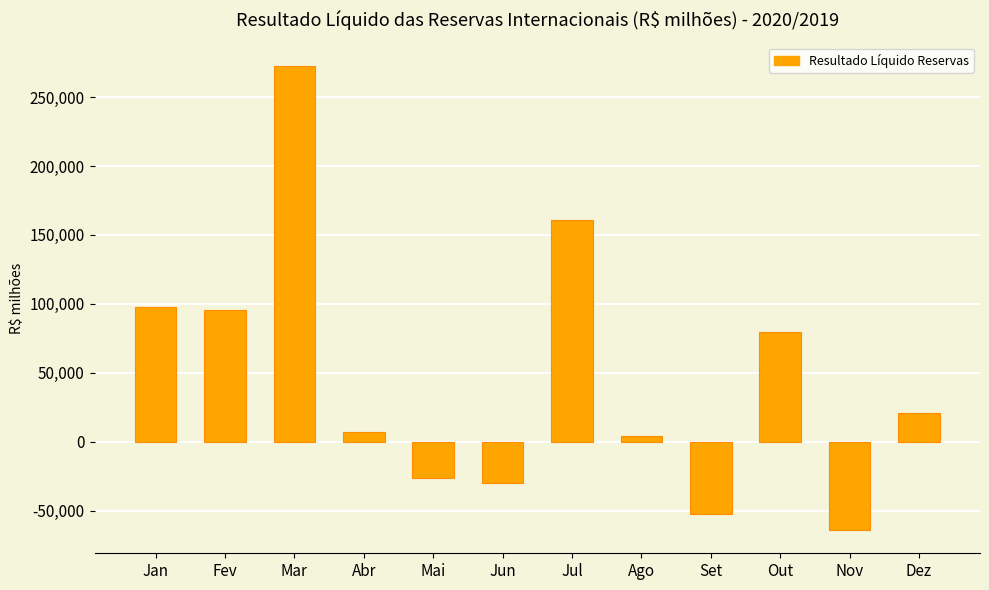

Which category has the highest value across all series?

Mar